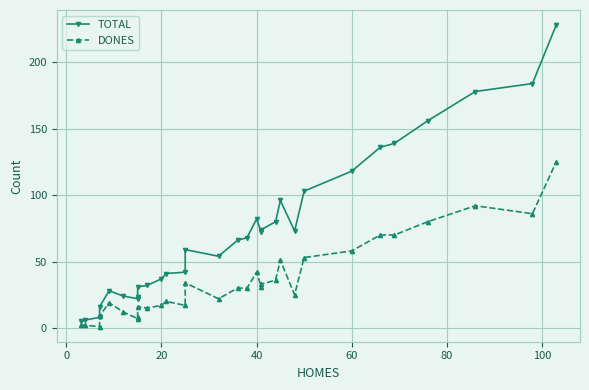

True or false: TOTAL has a value of 91 at 15.

False